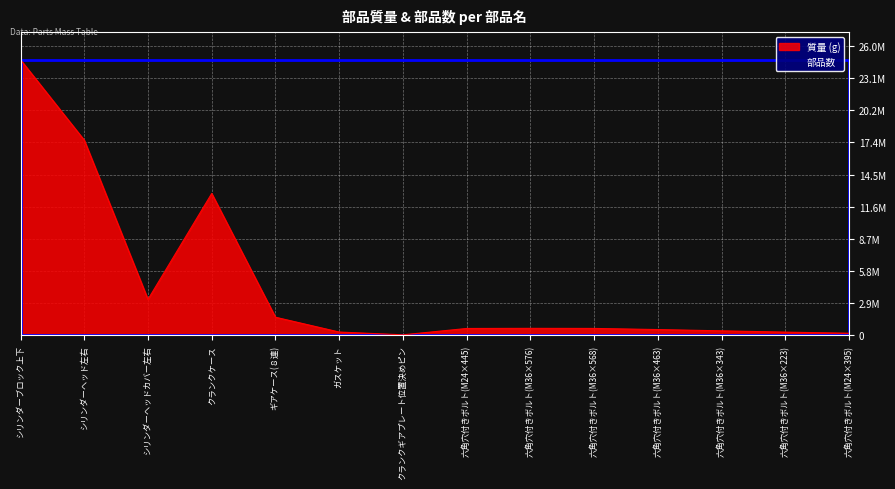

How many interior local peaks (higher than both neighbors) does the data have?

2